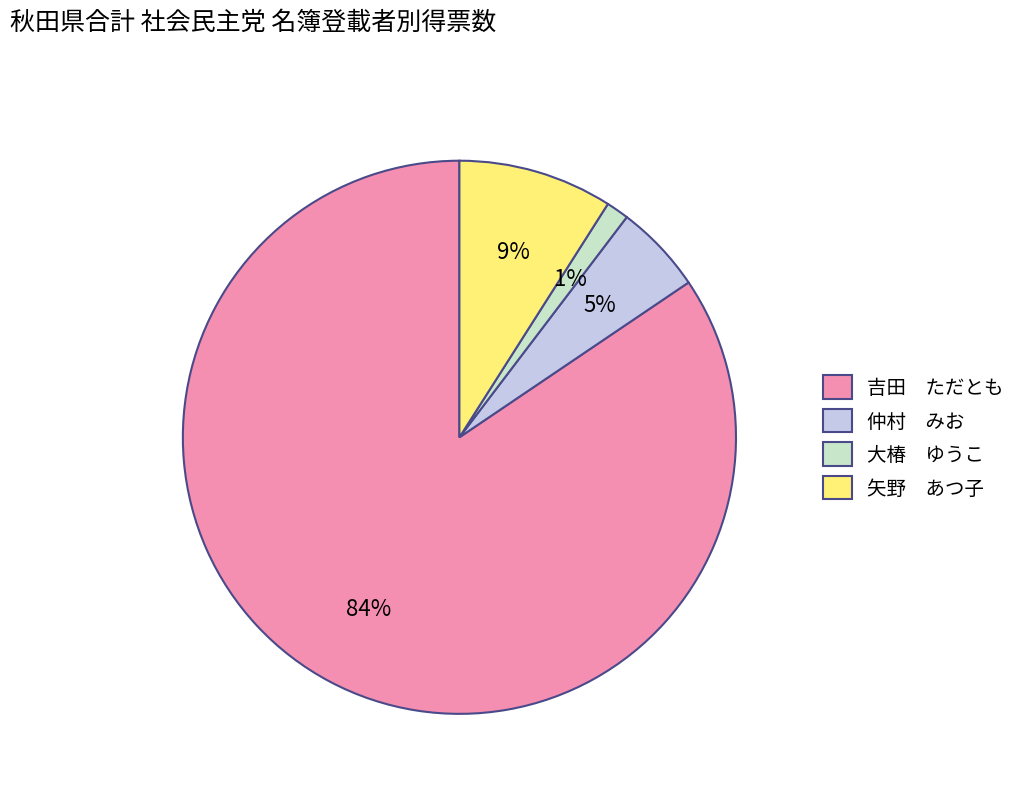

Is the sum of 大椿 ゆうこ and 仲村 みお greater than half?

No